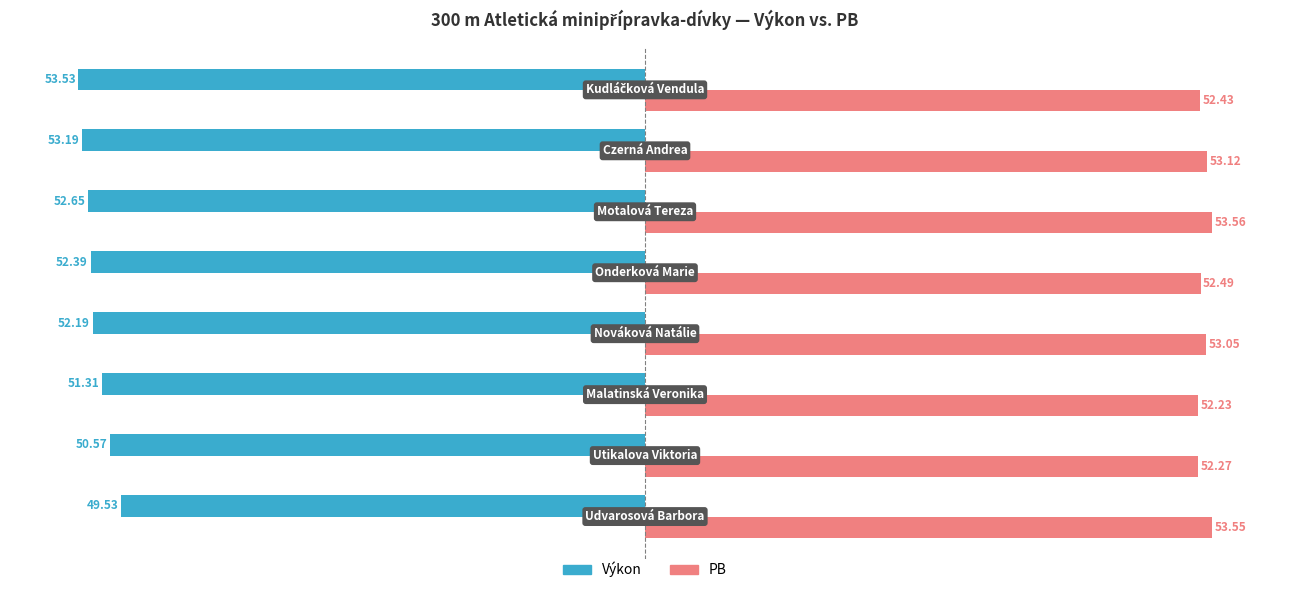

Which series has the largest total across all categories?

PB